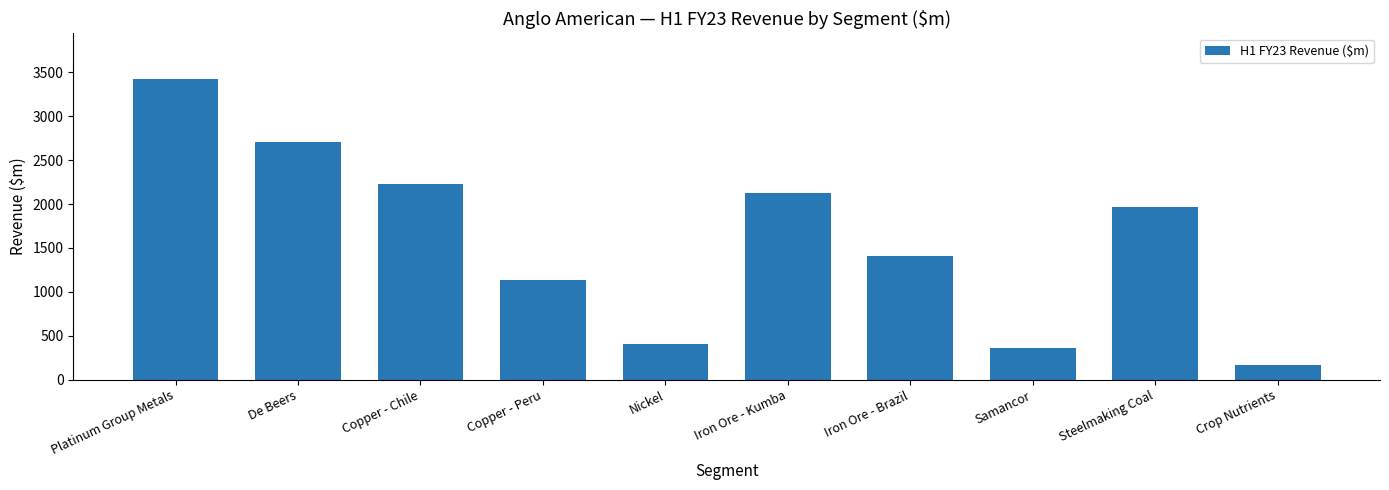

Reading left to right, extract all data points from this chart.

Platinum Group Metals=3430.6	De Beers=2704.9	Copper - Chile=2230.1	Copper - Peru=1136.0	Nickel=402.8	Iron Ore - Kumba=2125.3	Iron Ore - Brazil=1408.0	Samancor=361.9	Steelmaking Coal=1962.6	Crop Nutrients=162.6